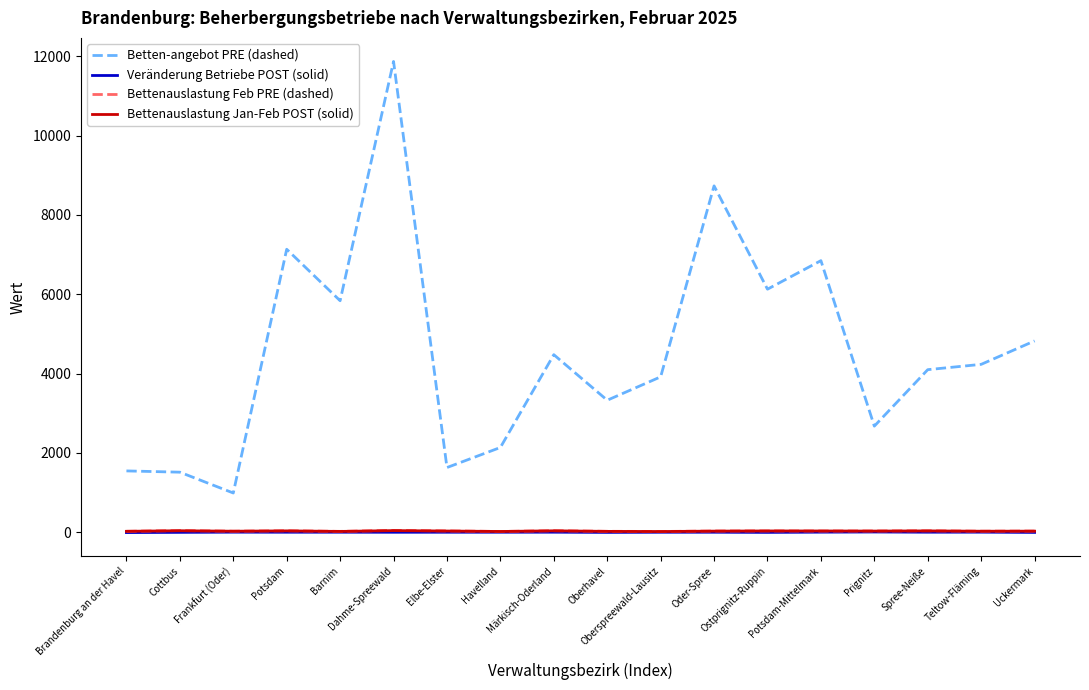

True or false: Veränderung Betriebe POST (solid) and Betten-angebot PRE (dashed) intersect in this chart.

False